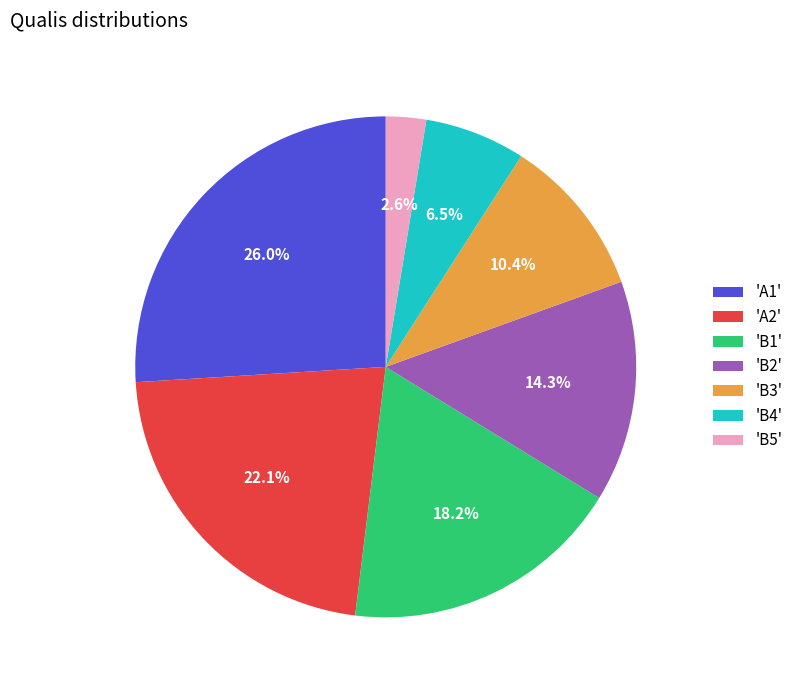

Does any single category account for the majority?

No